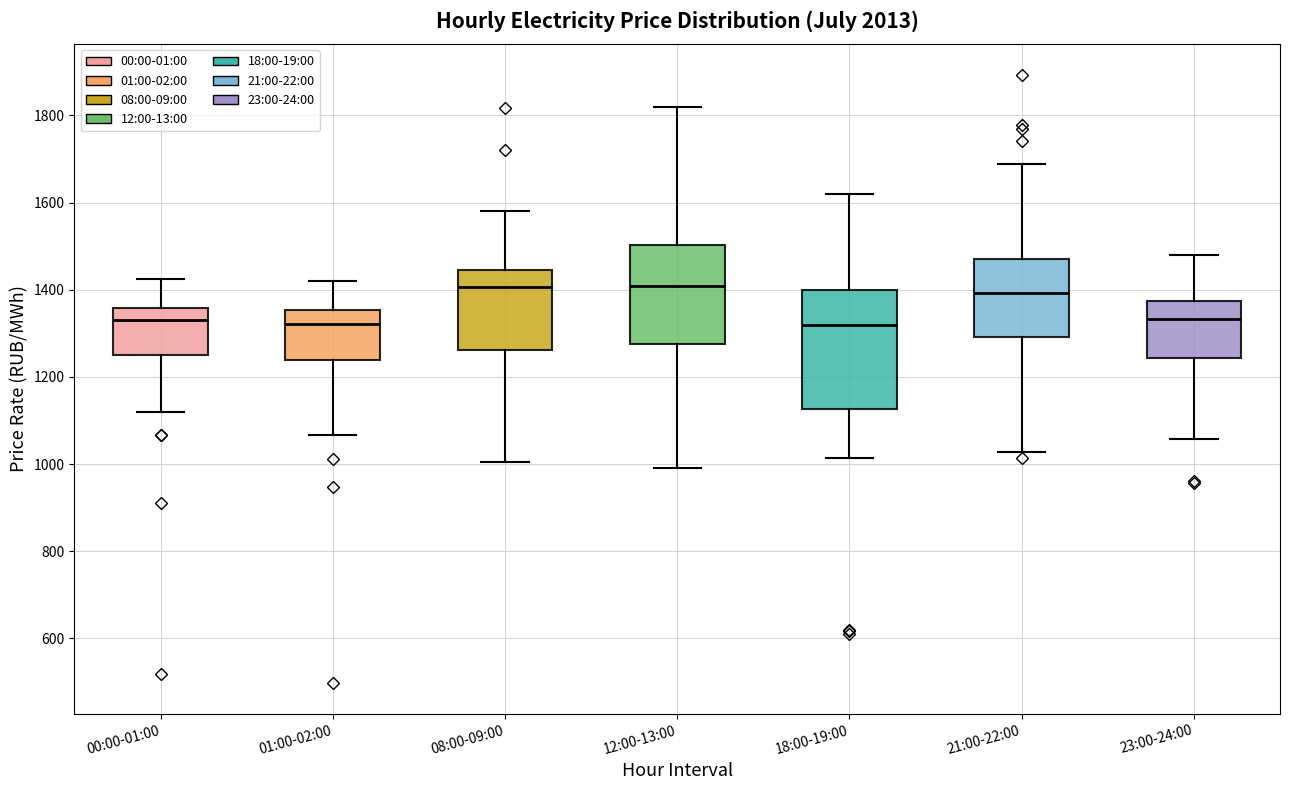

Reading left to right, read every box against the y-axis: the position of its median line, the range the box covers, and the ends of its whiskers. The values are not printed on the chart, so give them approximately, as read against the axis.

00:00-01:00: median 1320, box 1260 to 1360, whiskers 1120 to 1420
01:00-02:00: median 1320, box 1240 to 1360, whiskers 1060 to 1420
08:00-09:00: median 1400, box 1260 to 1440, whiskers 1000 to 1580
12:00-13:00: median 1400, box 1280 to 1500, whiskers 1000 to 1820
18:00-19:00: median 1320, box 1120 to 1400, whiskers 1020 to 1620
21:00-22:00: median 1400, box 1300 to 1480, whiskers 1020 to 1680
23:00-24:00: median 1340, box 1240 to 1380, whiskers 1060 to 1480